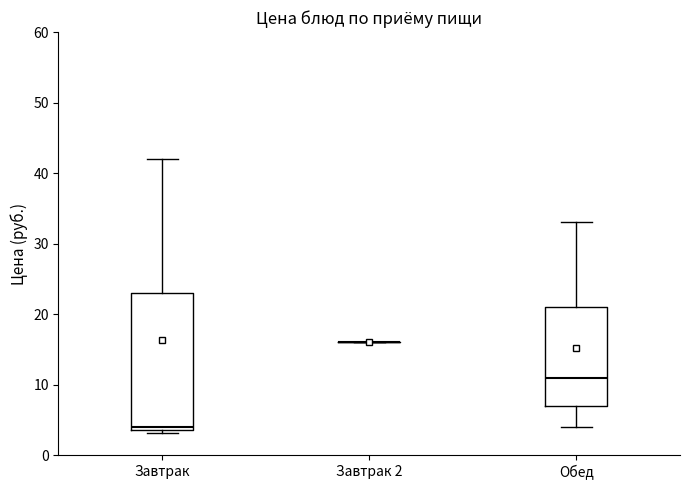

Reading left to right, read every box against the y-axis: the position of its median line, the range the box covers, and the ends of its whiskers. The values are not printed on the chart, so give them approximately, as read against the axis.

Завтрак: median 4 (just above the box's lower edge), box 4 to 23, whiskers 3 to 42
Завтрак 2: box collapsed to a line at 16, whiskers 16 to 16
Обед: median 11, box 7 to 21, whiskers 4 to 33